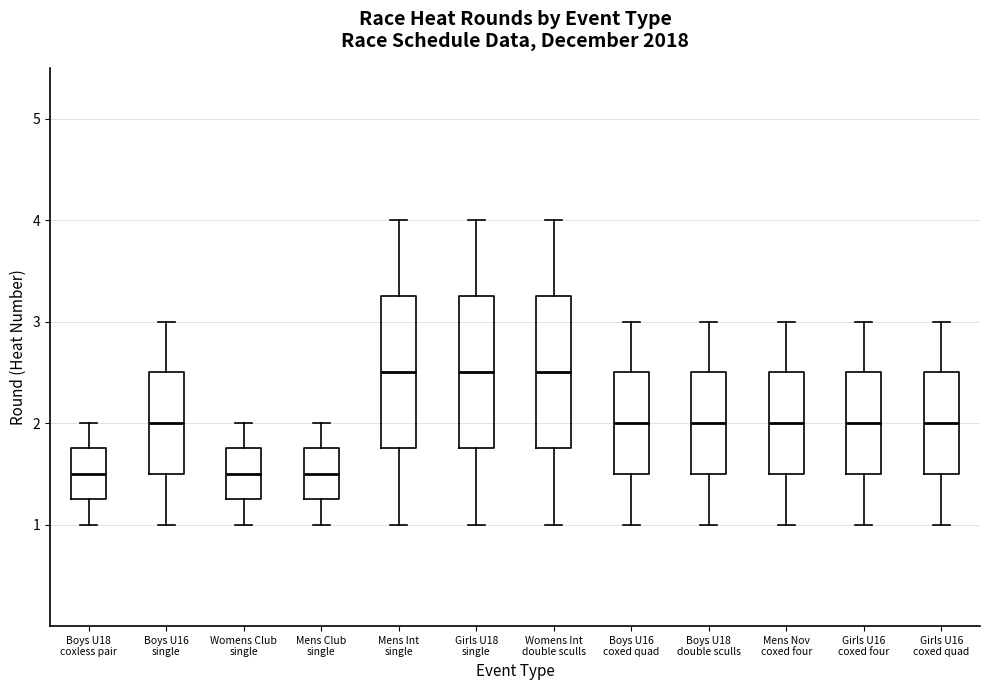

Where is the lower edge of the box for Boys U16 single on the y-axis? The values are not printed on the chart, so give them approximately, as read against the axis.

1.5